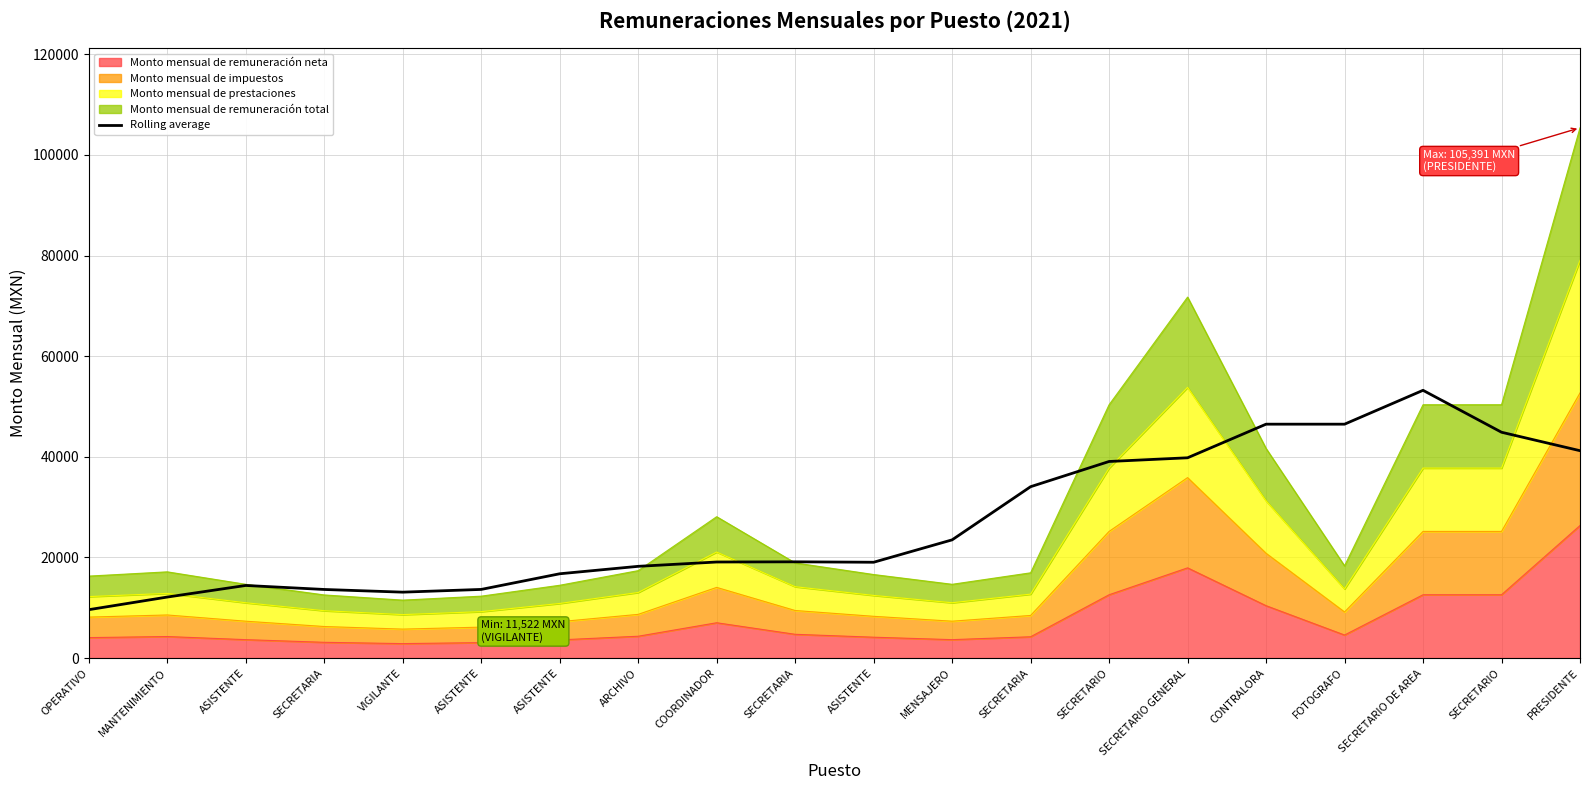

Does the chart have visible grid lines?

Yes